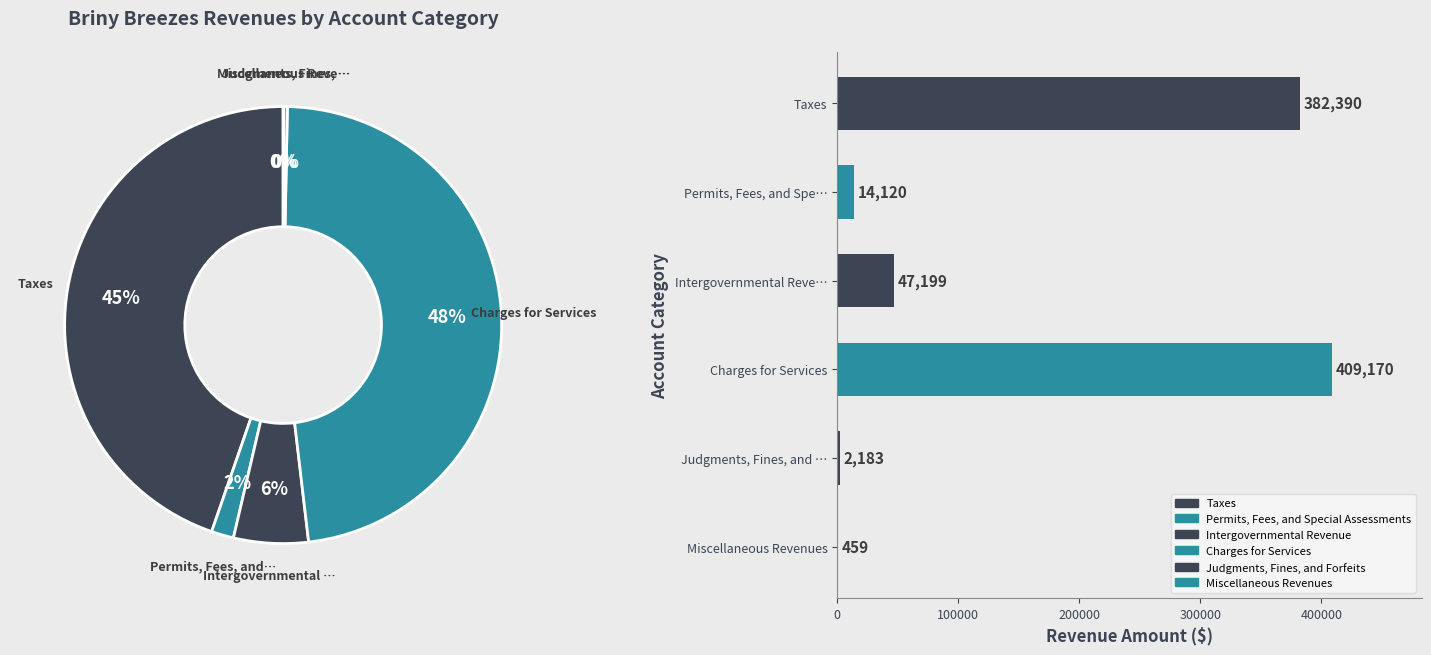

To the nearest percent, what percentage of the pie is Permits, Fees, and Spe…?

2%